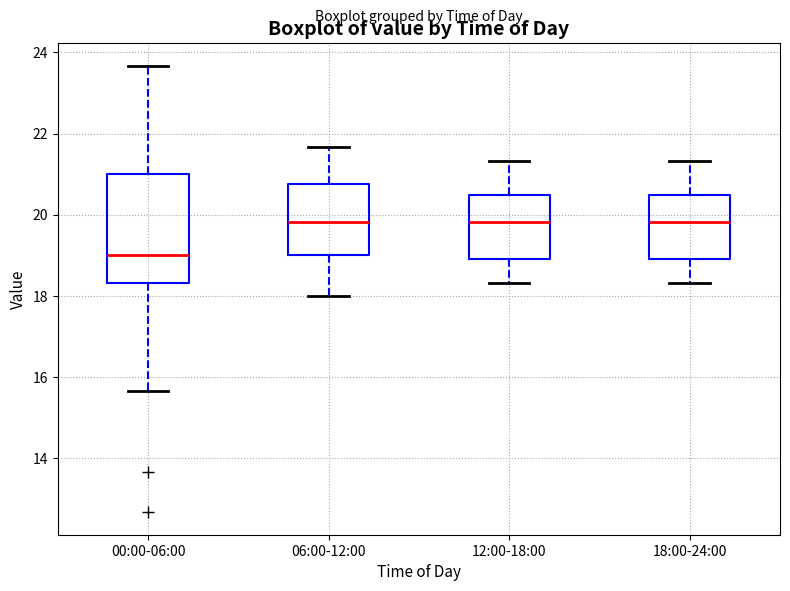

Where does the lower whisker of the box for 00:00-06:00 end on the y-axis? The values are not printed on the chart, so give them approximately, as read against the axis.

15.6